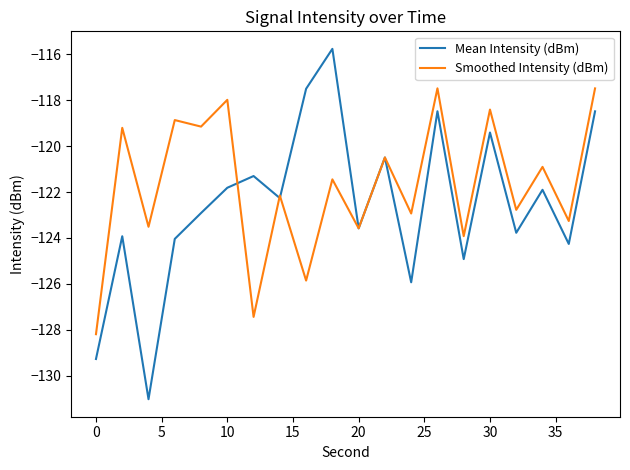

What is the minimum value for Smoothed Intensity (dBm)?

-128.2